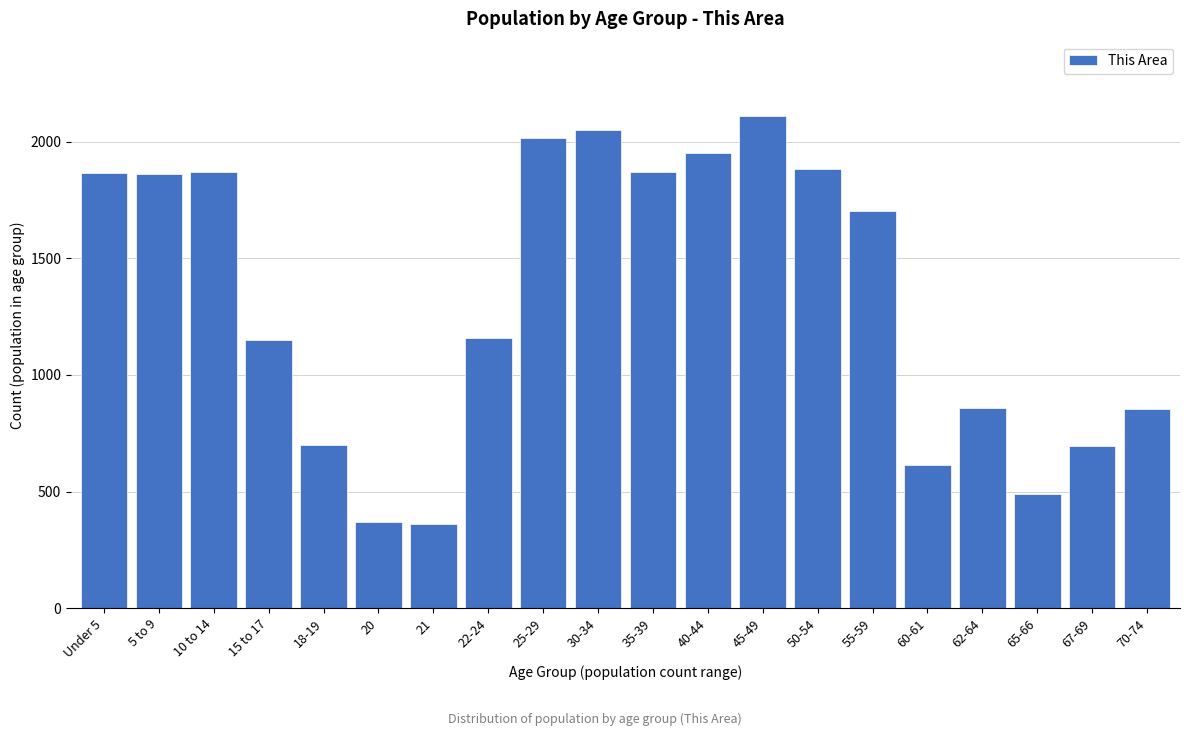

Approximately how many times larger is the value at 65-66 compared to 35-39?

0.3